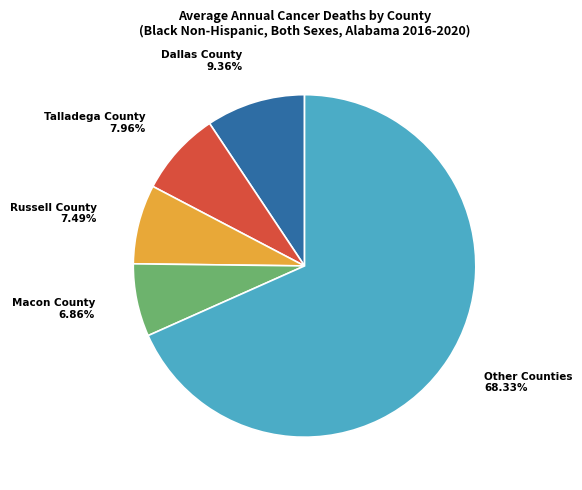

To the nearest percent, what is the difference between the largest and smallest slice percentages?

61%